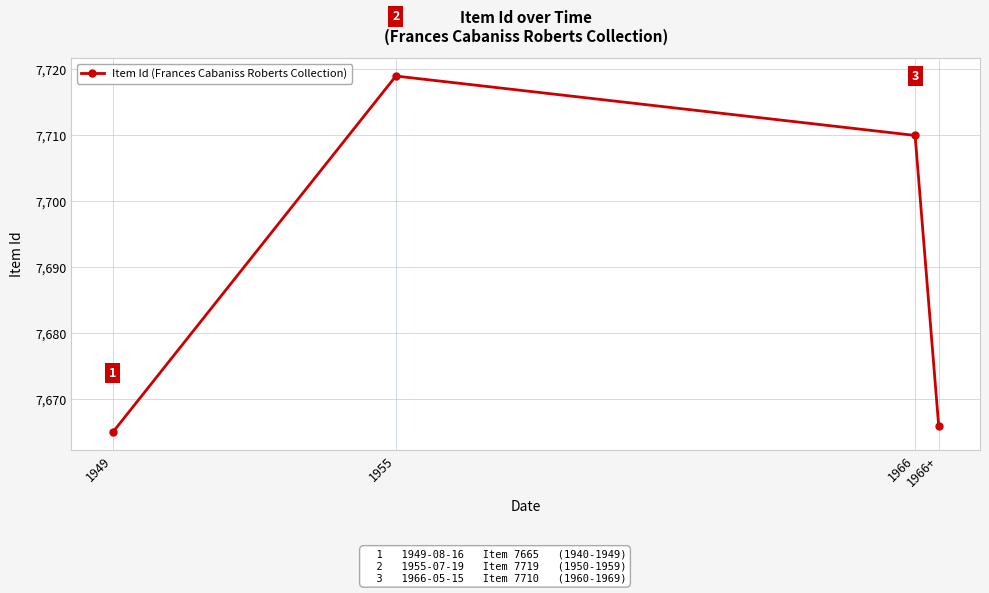

How many lines are shown in the chart?

1